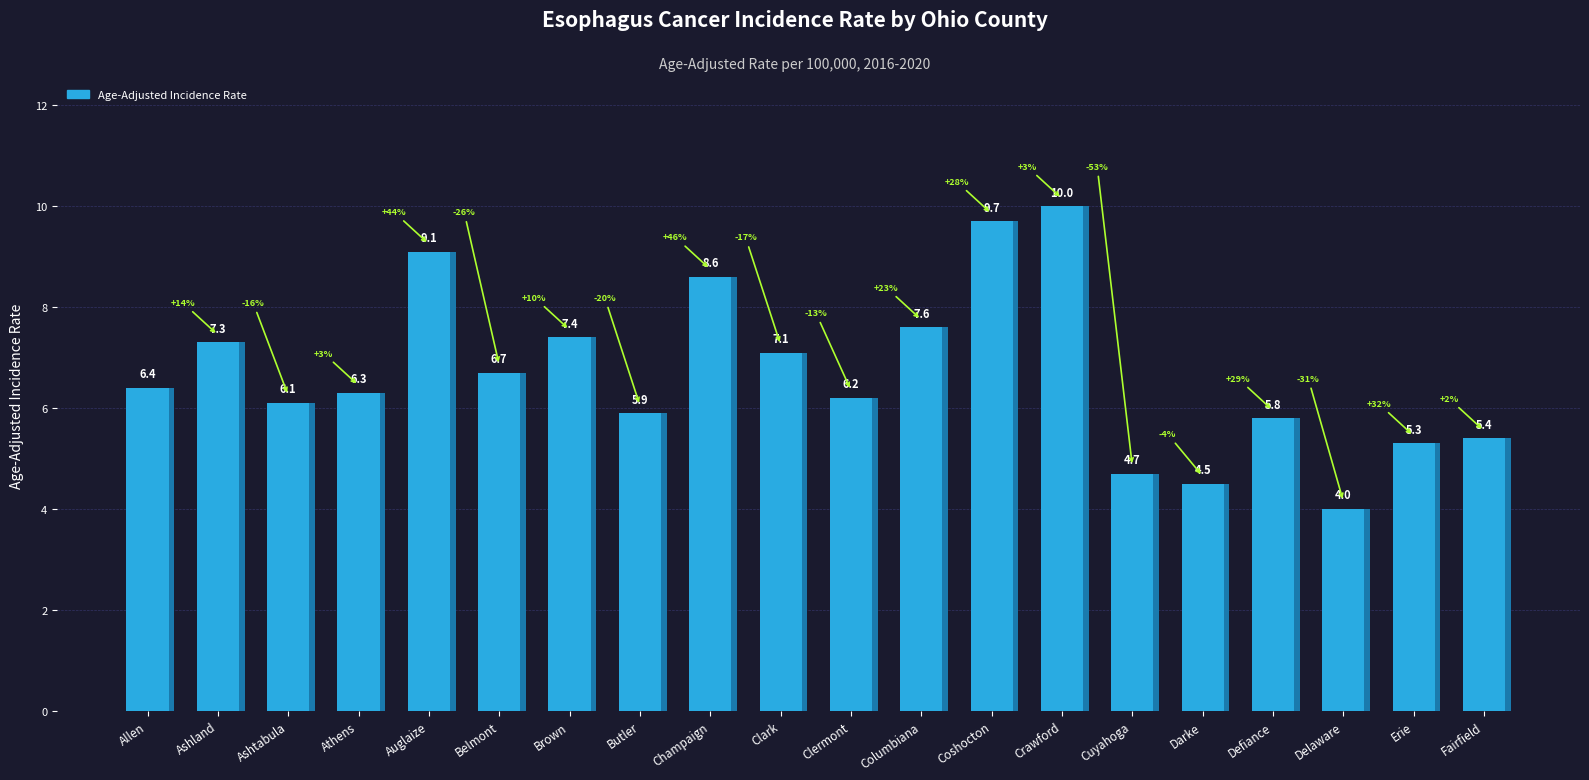

What is the sum of all values?

134.1